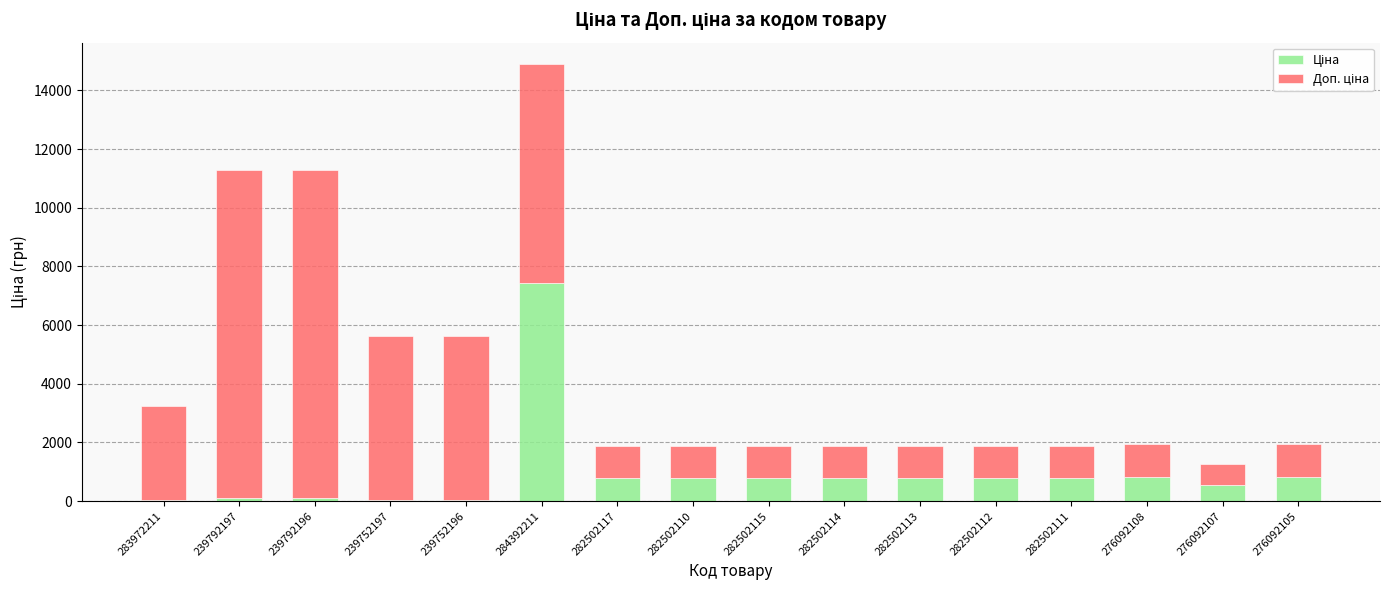

What is the total value across all series at 284392211?

14889.2